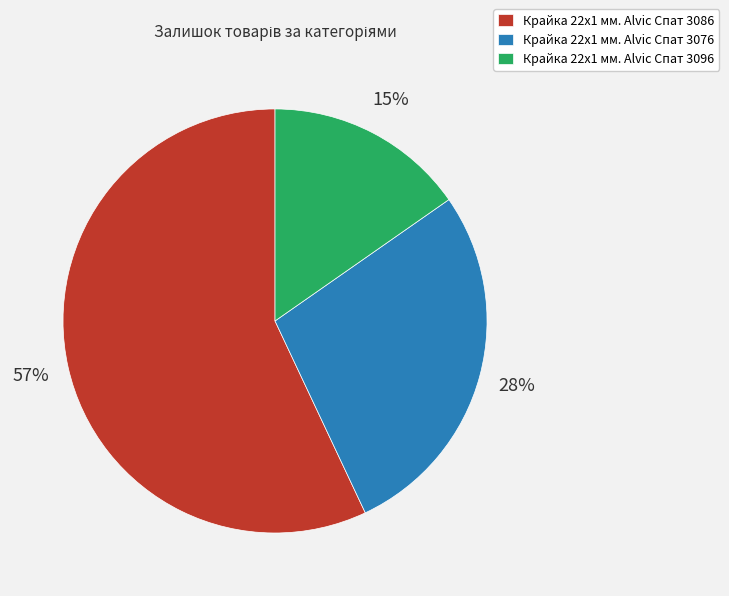

Which category has the biggest portion of the pie?

Крайка 22x1 мм. Alvic Спат 3086